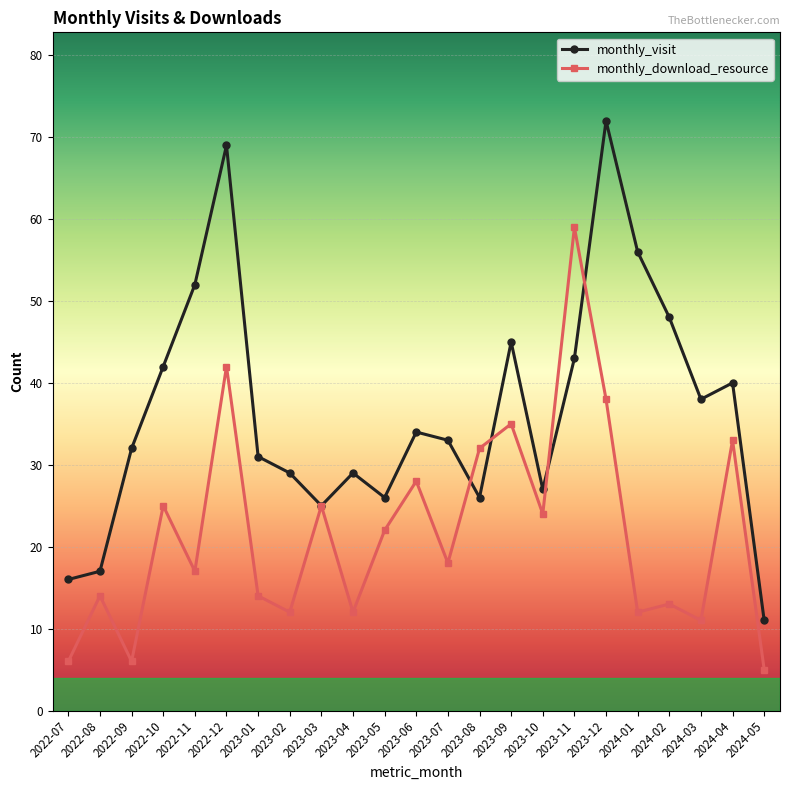

At how many categories does at least one series exceed 36?

10